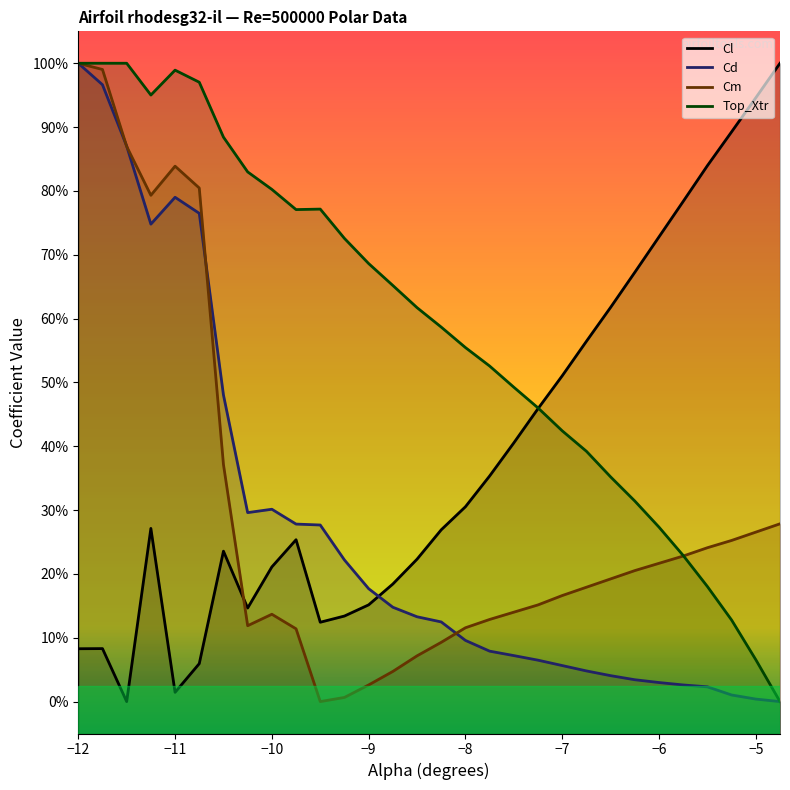

Between which two adjacent categories do Cm and Top_Xtr first intersect?

-5.75 and -5.5